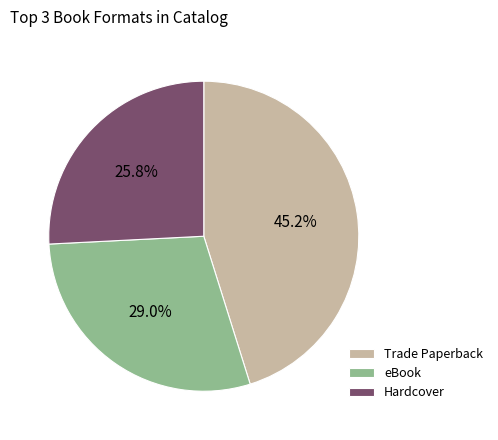

Which has a higher value, Hardcover or Trade Paperback?

Trade Paperback